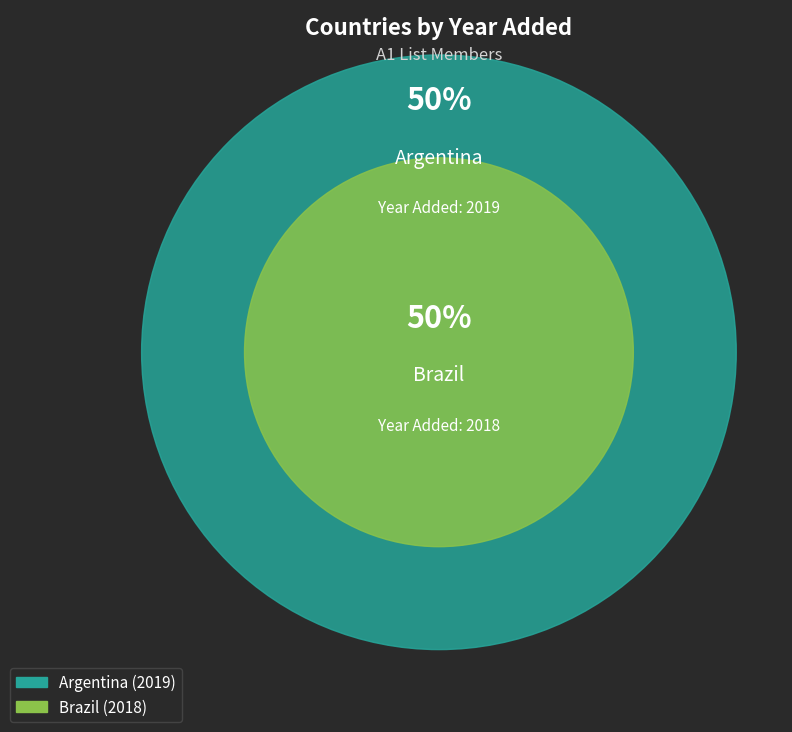

True or false: Brazil accounts for 50% of the total.

True